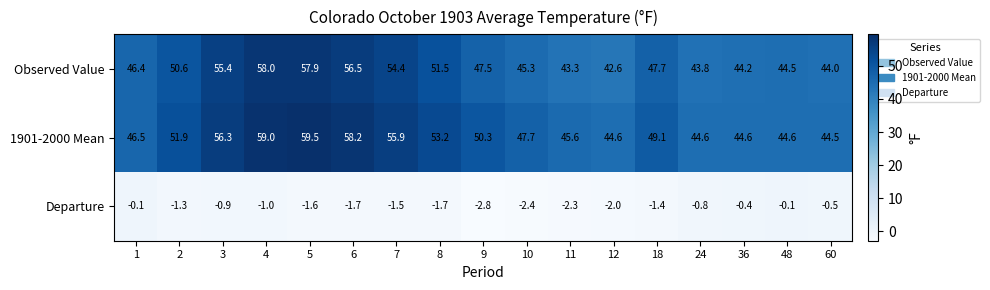

What is the maximum value for 1901-2000 Mean?

59.5